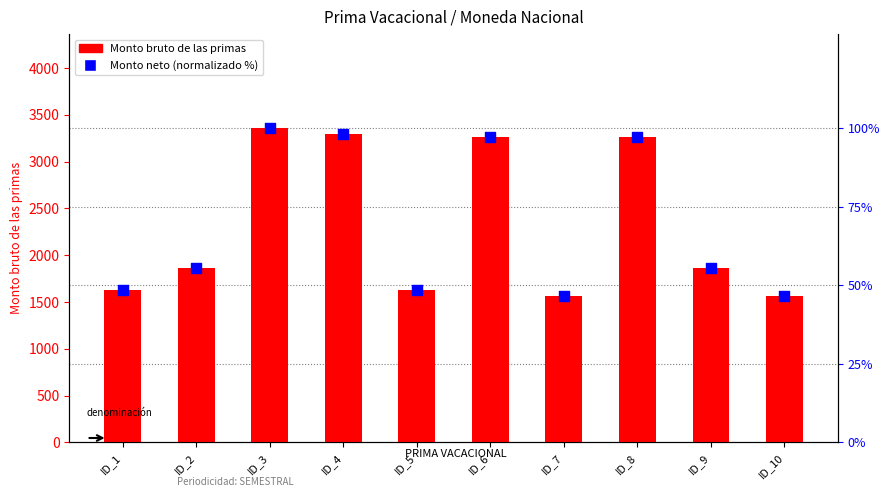

What is the total value across all series at ID_9?

1922.2